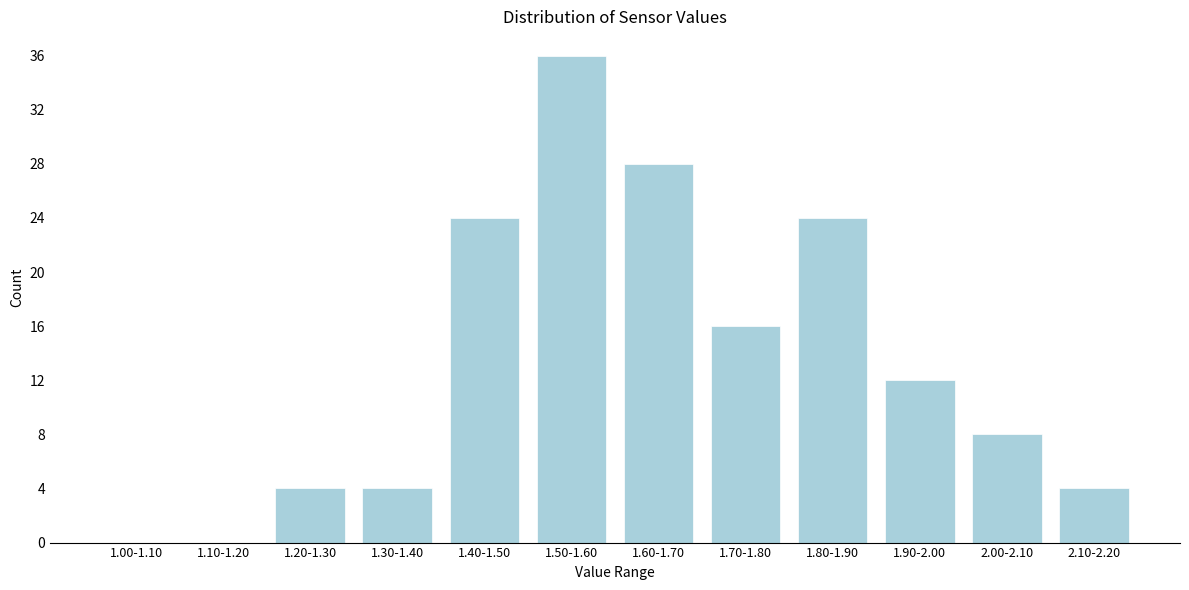

Reading left to right, extract all data points from this chart.

1.00-1.10=0	1.10-1.20=0	1.20-1.30=4	1.30-1.40=4	1.40-1.50=24	1.50-1.60=36	1.60-1.70=28	1.70-1.80=16	1.80-1.90=24	1.90-2.00=12	2.00-2.10=8	2.10-2.20=4